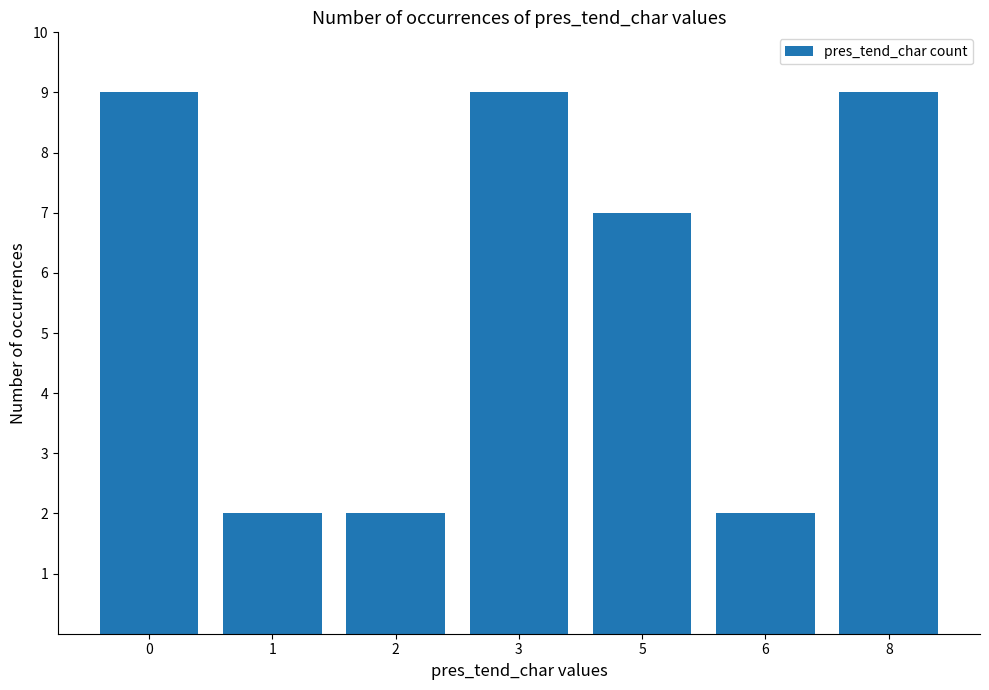

What is the ratio of the value at 2 to the value at 8?

0.2